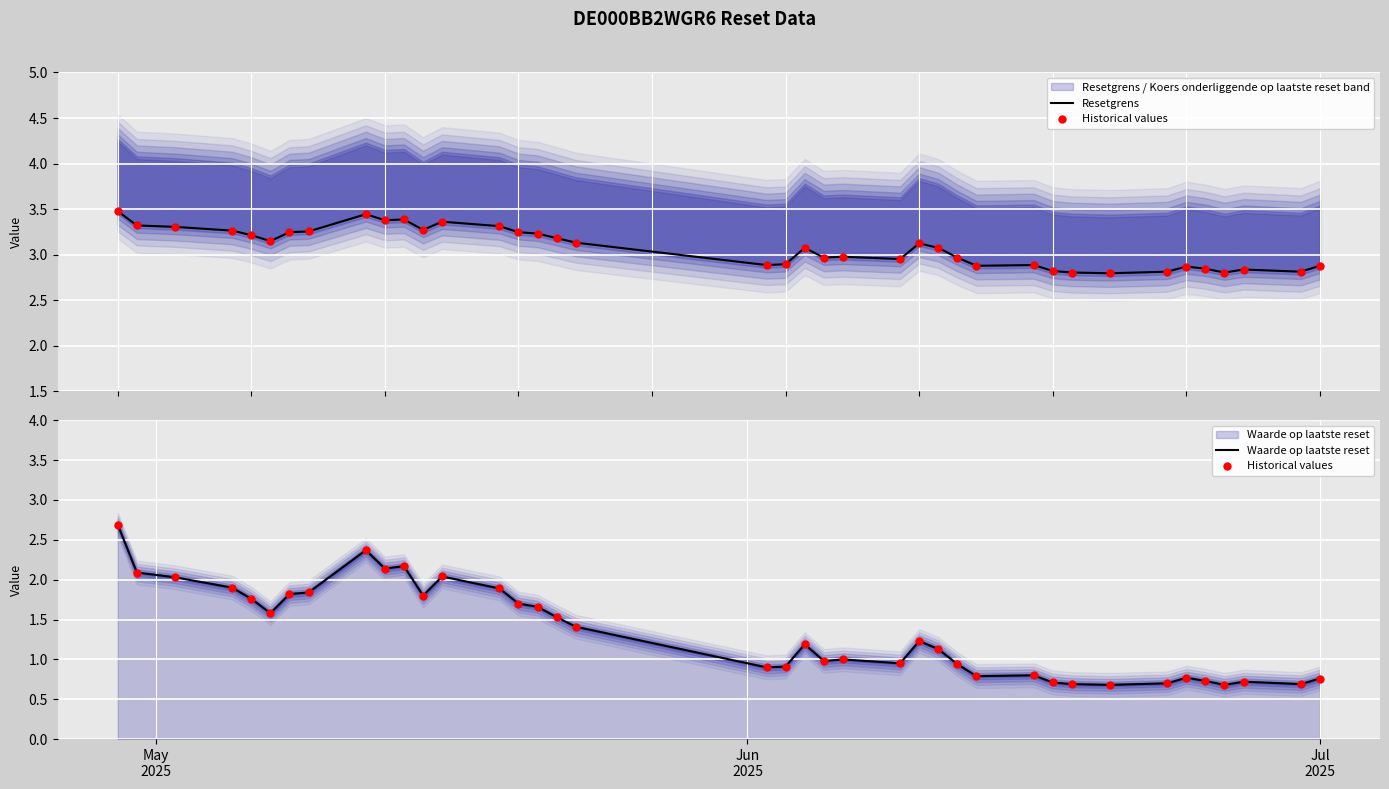

What are all the series names shown in the legend?

Resetgrens, Historical values, Waarde op laatste reset